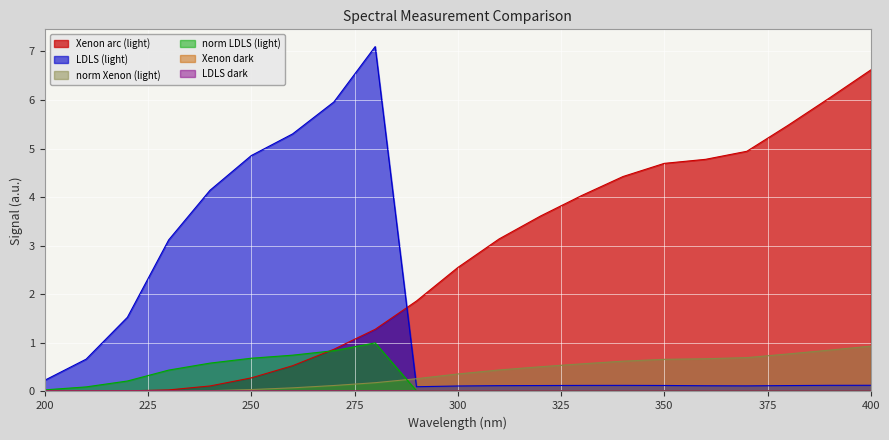

Reading left to right, transcribe all the data shown in this chart.

Xenon arc (light): 200=0.0	210=0.0	220=0.0	230=0.0	240=0.1	250=0.3	260=0.5	270=0.9	280=1.3	290=1.9	300=2.6	310=3.1	320=3.6	330=4.0	340=4.4	350=4.7	360=4.8	370=4.9	380=5.5	390=6.0	400=6.6
LDLS (light): 200=0.0	210=0.1	220=0.2	230=0.4	240=0.6	250=0.7	260=0.7	270=0.8	280=1.0	290=0.0	300=0.0	310=0.0	320=0.0	330=0.0	340=0.0	350=0.0	360=0.0	370=0.0	380=0.0	390=0.0	400=0.0
norm Xenon (light): 200=0.0	210=0.0	220=0.0	230=0.0	240=0.0	250=0.0	260=0.1	270=0.1	280=0.2	290=0.3	300=0.4	310=0.4	320=0.5	330=0.6	340=0.6	350=0.7	360=0.7	370=0.7	380=0.8	390=0.9	400=0.9
norm LDLS (light): 200=0.2	210=0.7	220=1.5	230=3.1	240=4.1	250=4.9	260=5.3	270=6.0	280=7.1	290=0.1	300=0.1	310=0.1	320=0.1	330=0.1	340=0.1	350=0.1	360=0.1	370=0.1	380=0.1	390=0.1	400=0.1
Xenon dark: 200=0.0	210=0.0	220=0.0	230=0.0	240=0.0	250=0.0	260=0.0	270=0.0	280=0.0	290=0.0	300=0.0	310=0.0	320=0.0	330=0.0	340=0.0	350=0.0	360=0.0	370=0.0	380=0.0	390=0.0	400=0.0
LDLS dark: 200=0.0	210=0.0	220=0.0	230=0.0	240=0.0	250=0.0	260=0.0	270=0.0	280=0.0	290=0.0	300=0.0	310=0.0	320=0.0	330=0.0	340=0.0	350=0.0	360=0.0	370=0.0	380=0.0	390=0.0	400=0.0